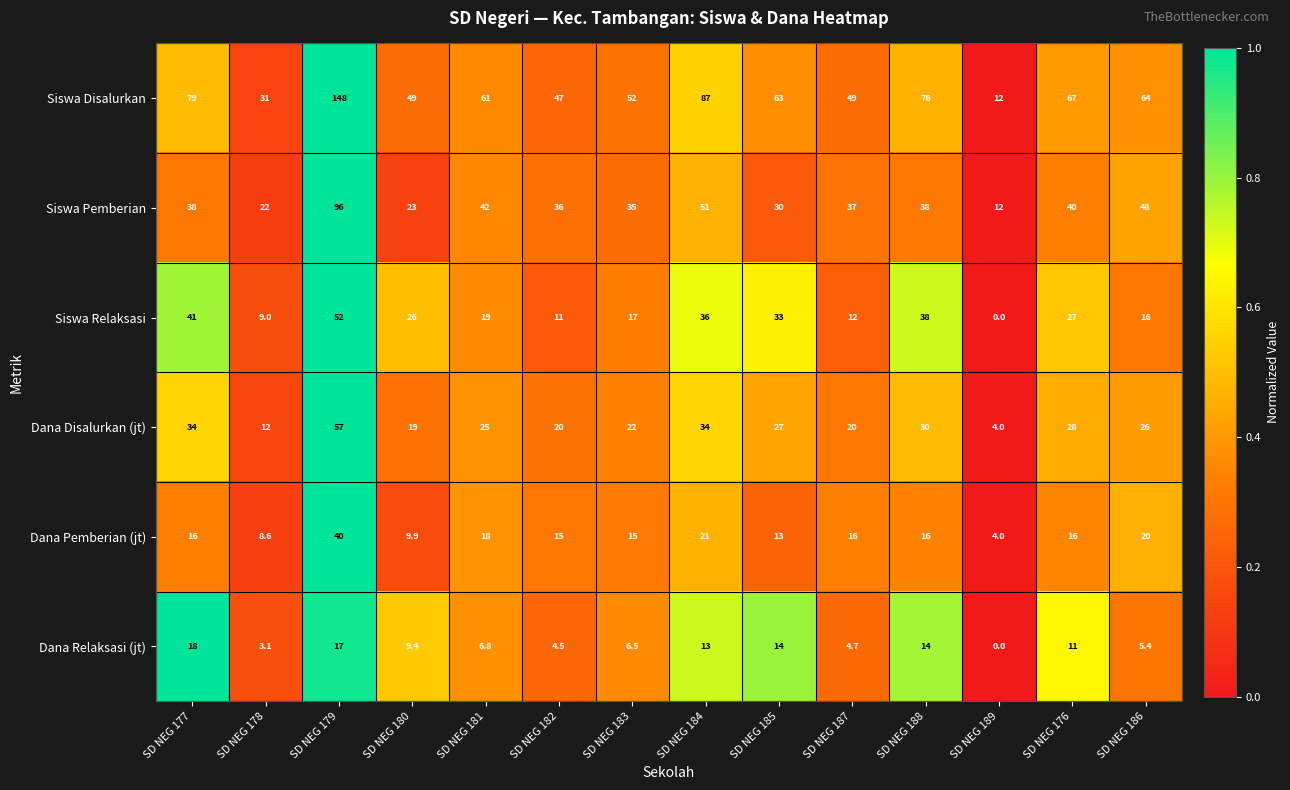

Which series changed the most between SD NEG 180 and SD NEG 181?

Siswa Pemberian